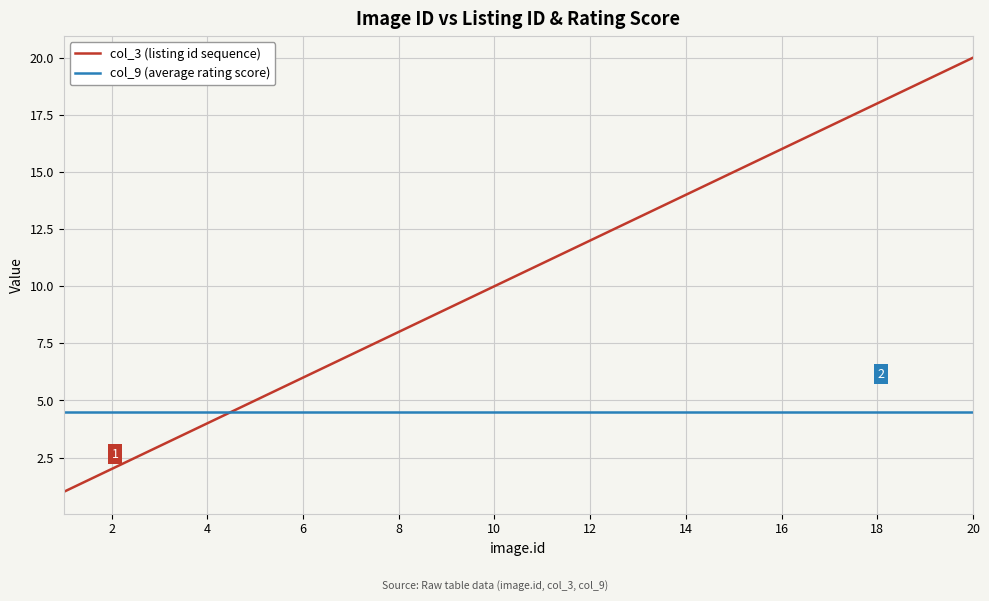

What is the difference between the maximum and minimum values in the col_3 (listing id sequence) series?

19.0